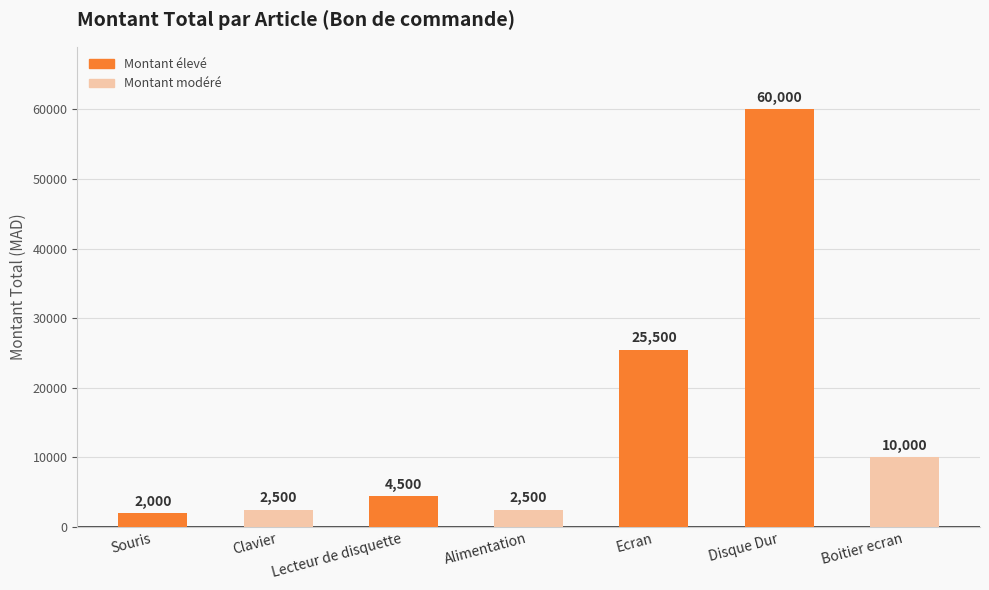

Reading left to right, transcribe all the data shown in this chart.

2000	2500	4500	2500	25500	60000	10000